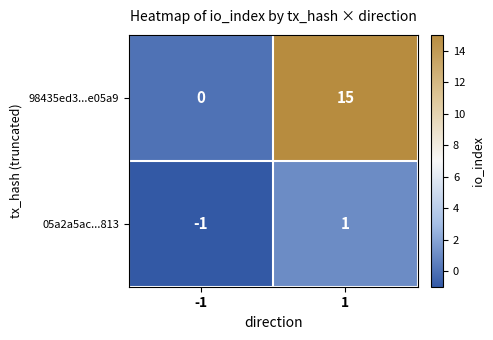

What is the sum of all 98435ed3...e05a9 values?

15